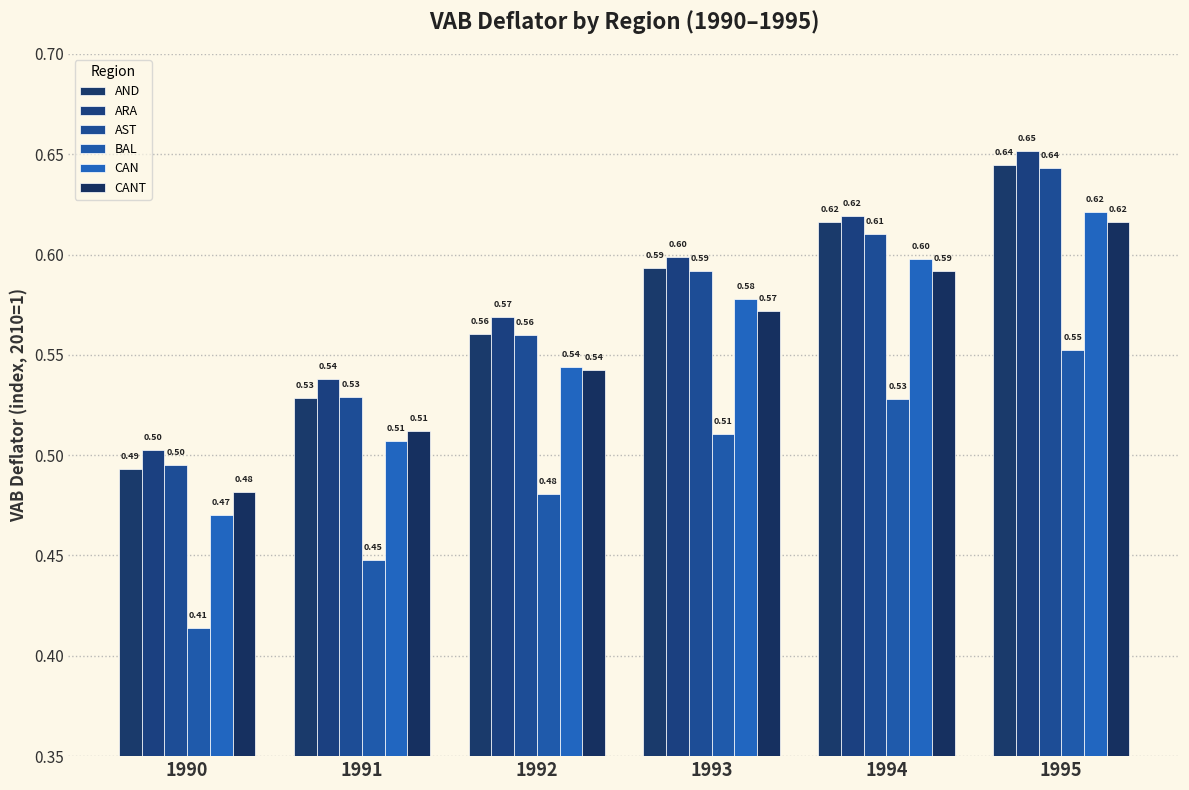

Reading left to right, extract all data points from this chart.

AND: 0.5	0.5	0.6	0.6	0.6	0.6
ARA: 0.5	0.5	0.6	0.6	0.6	0.7
AST: 0.5	0.5	0.6	0.6	0.6	0.6
BAL: 0.4	0.4	0.5	0.5	0.5	0.6
CAN: 0.5	0.5	0.5	0.6	0.6	0.6
CANT: 0.5	0.5	0.5	0.6	0.6	0.6